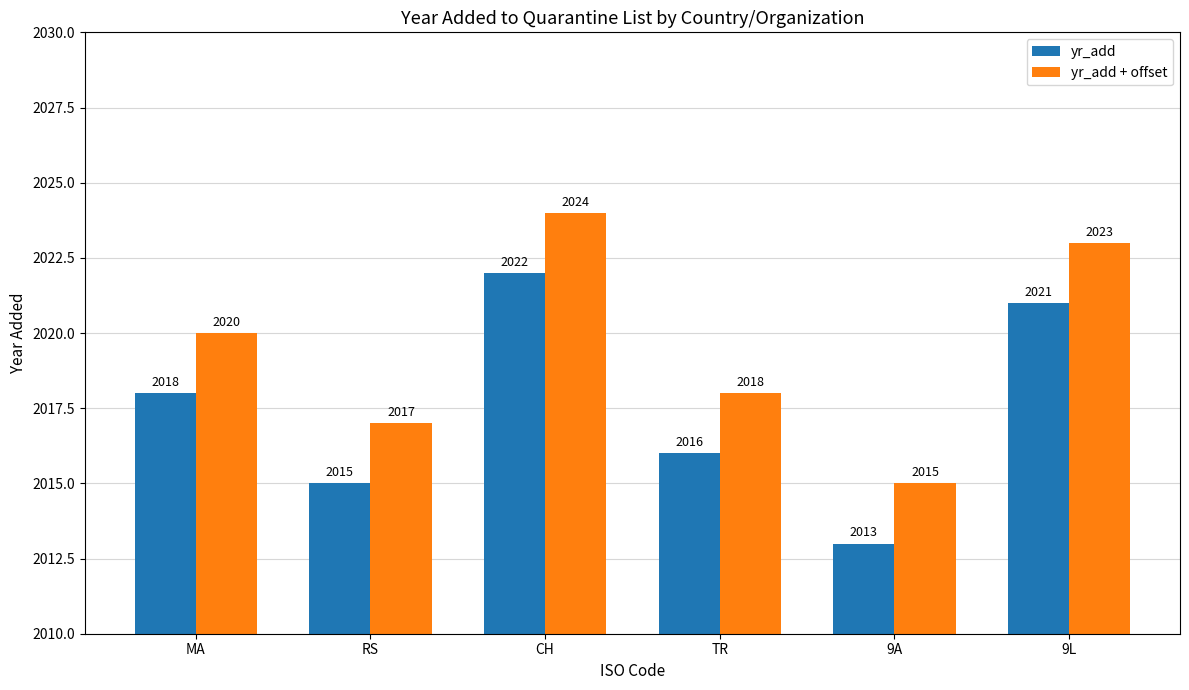

What is the average value of the yr_add + offset series?

2020